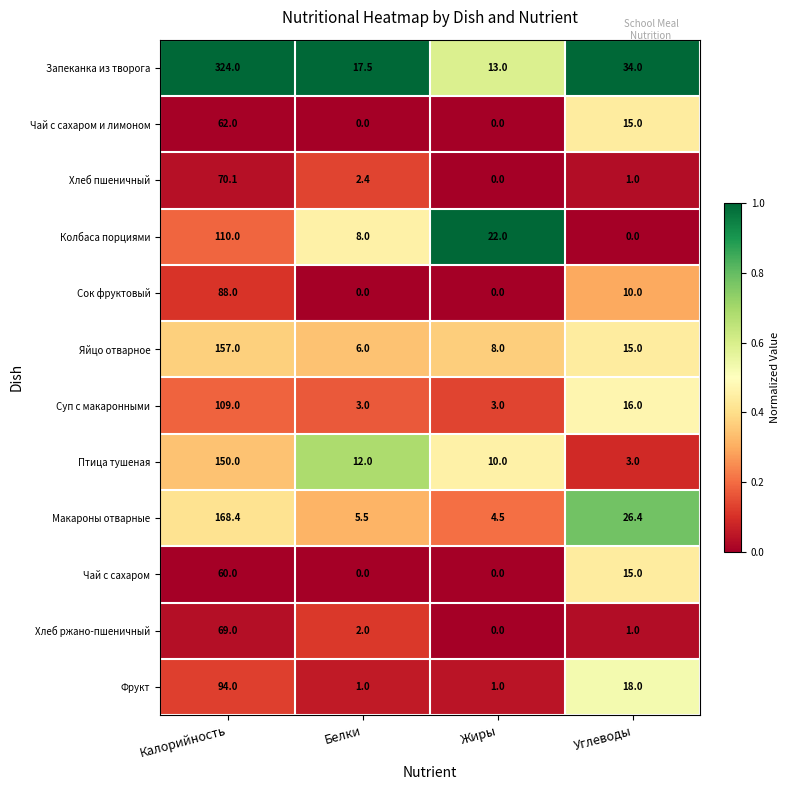

What is the greatest value displayed?

324.0